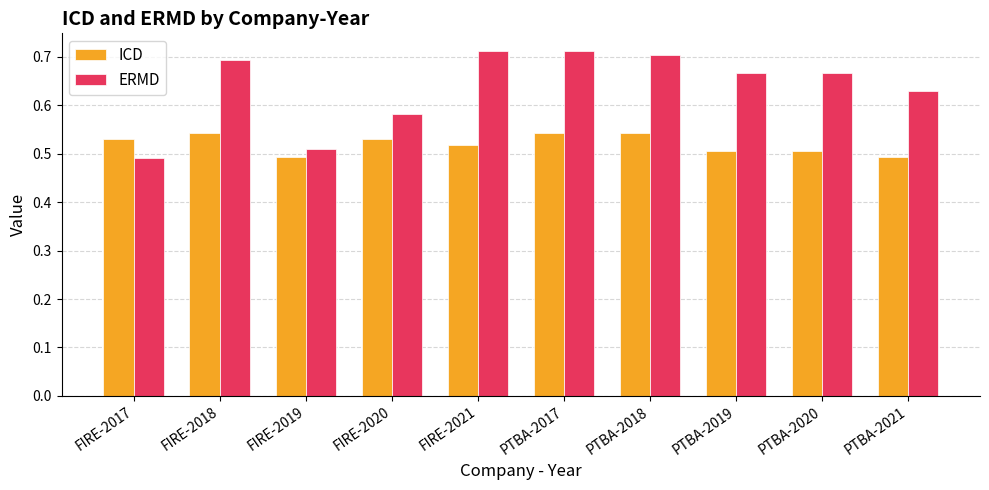

What is the difference between the maximum and minimum values in the ERMD series?

0.2